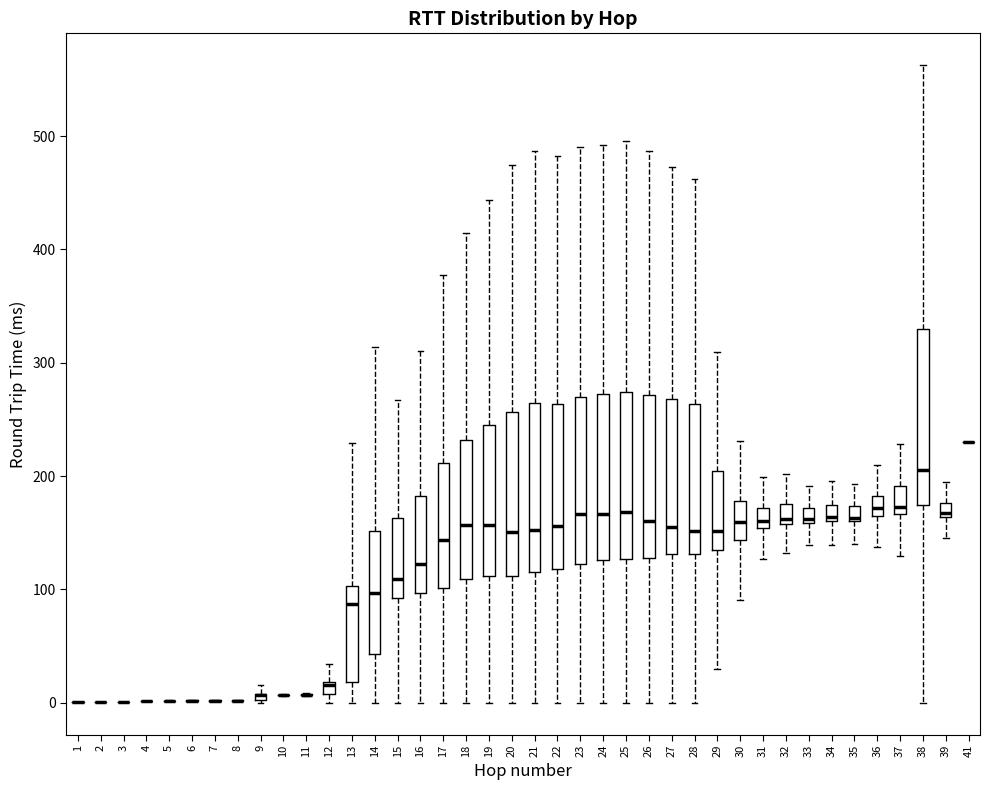

Where does the upper whisker of the box at x = 22 end on the y-axis? The values are not printed on the chart, so give them approximately, as read against the axis.

480